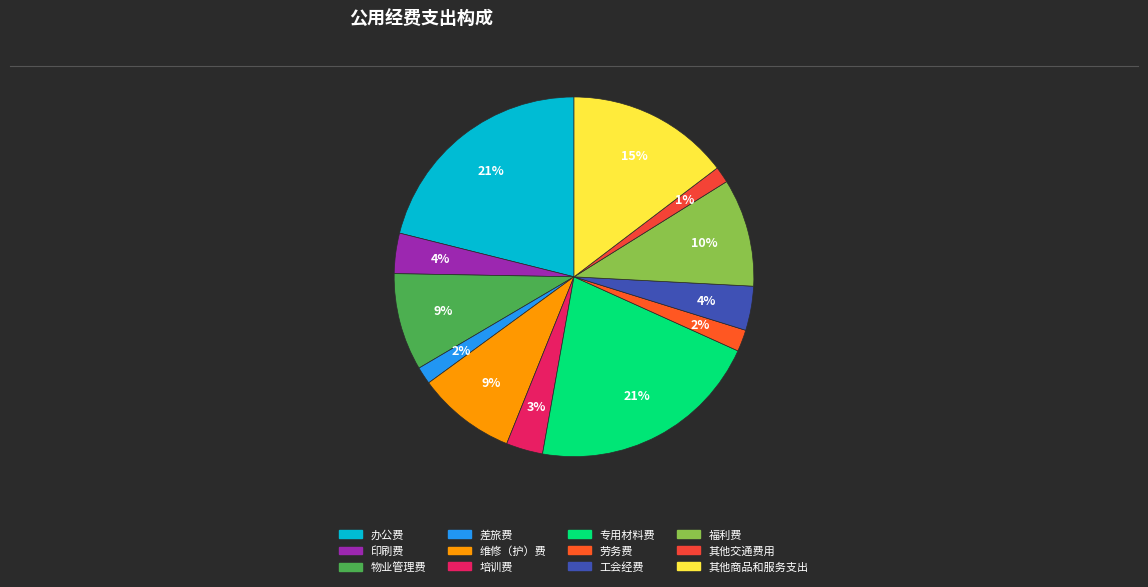

The 培训费 slice represents 3% of the pie. True or false?

True